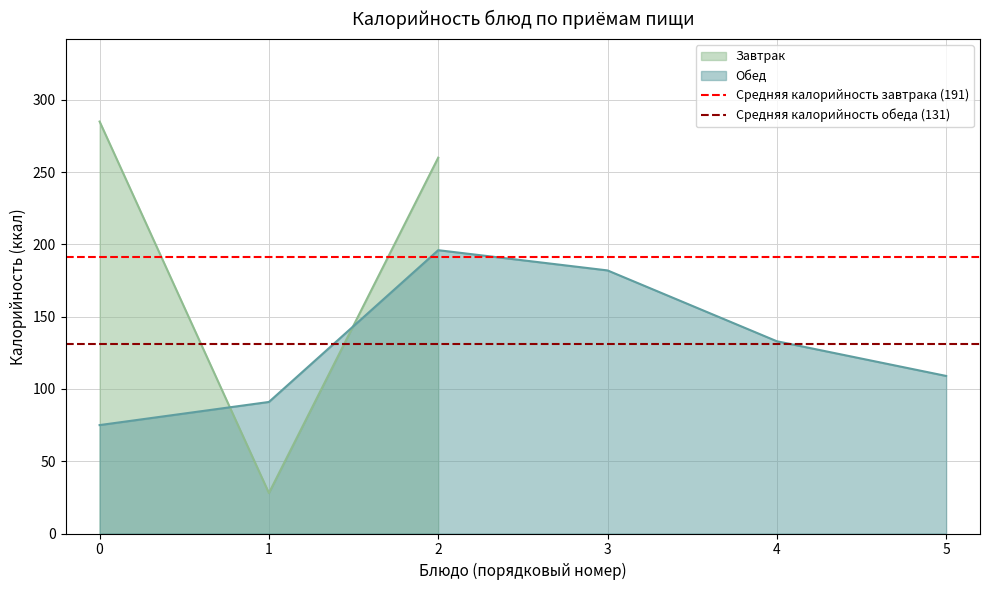

At 0, list the series in order from smallest to largest.

Средняя калорийность обеда (131), Средняя калорийность завтрака (191)